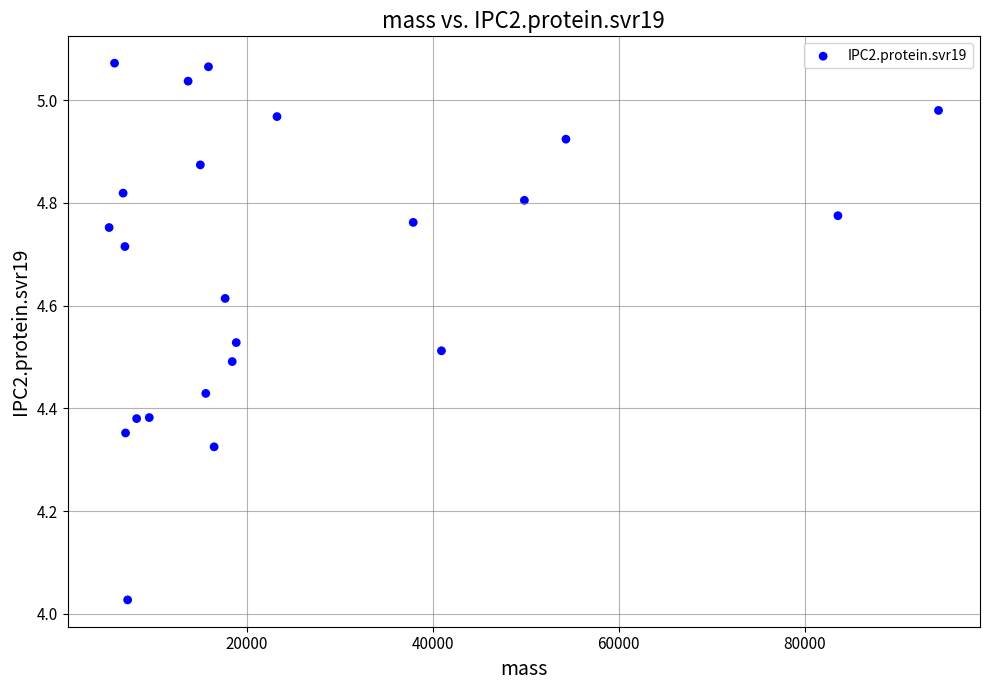

What is the range of X values (max minus min)?

89162.2